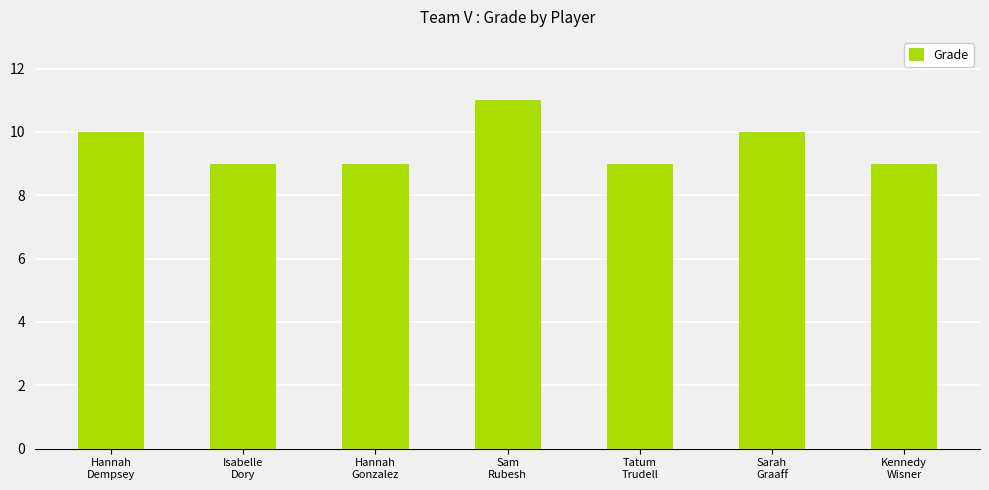

What is the sum of all values?

67